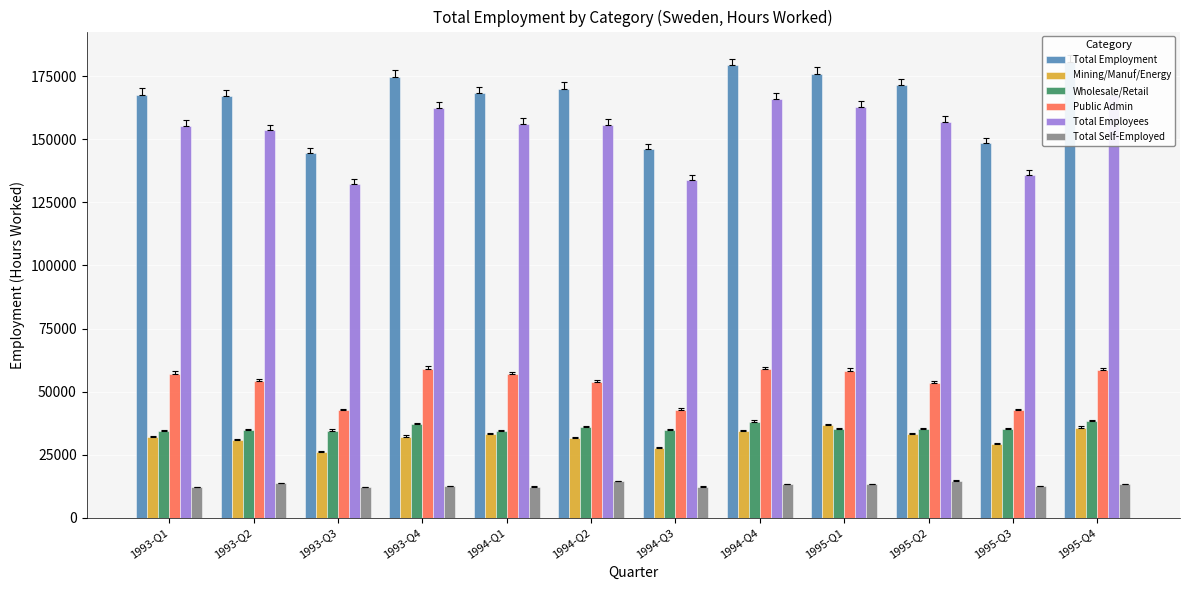

Reading left to right, transcribe all the data shown in this chart.

Total Employment: 167639	167181	144527	174855	168317	169998	146095	179307	176026	171442	148436	180827
Mining/Manuf/Energy: 31902	30638	26268	32219	33082	31675	27639	34392	36765	33233	29061	35713
Wholesale/Retail: 34404	34709	34488	37063	34422	35830	34719	38034	35065	35193	35104	38344
Public Admin: 57176	54360	42665	59084	56916	53948	42775	58936	58310	53381	42664	58659
Total Employees: 155466	153547	132475	162417	155970	155564	133725	165982	162782	156772	135853	167506
Total Self-Employed: 12173	13634	12052	12438	12347	14434	12370	13325	13244	14670	12583	13321